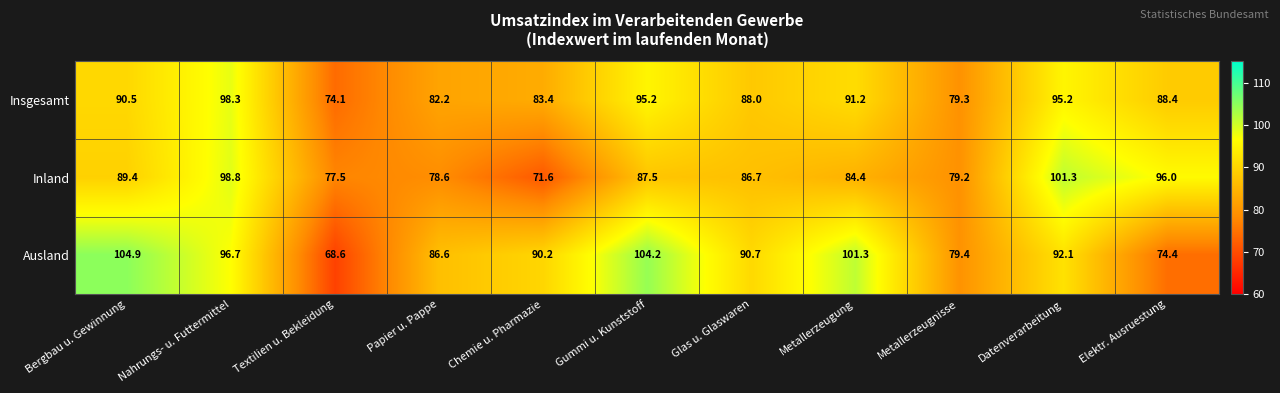

The value of Ausland at Gummi u. Kunststoff is 49.2. True or false?

False